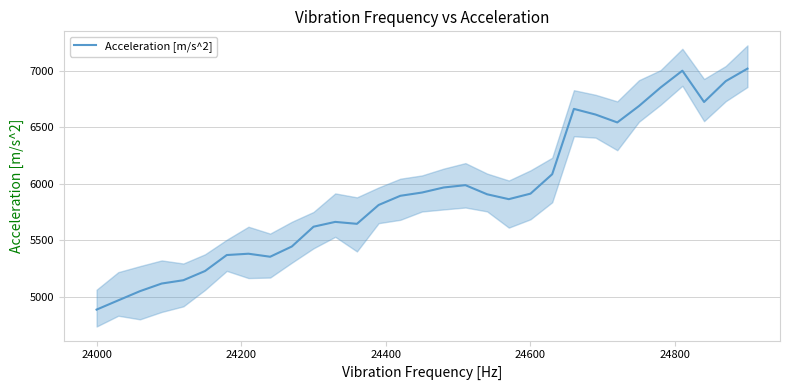

At which label does Acceleration [m/s^2] reach its minimum?

24000